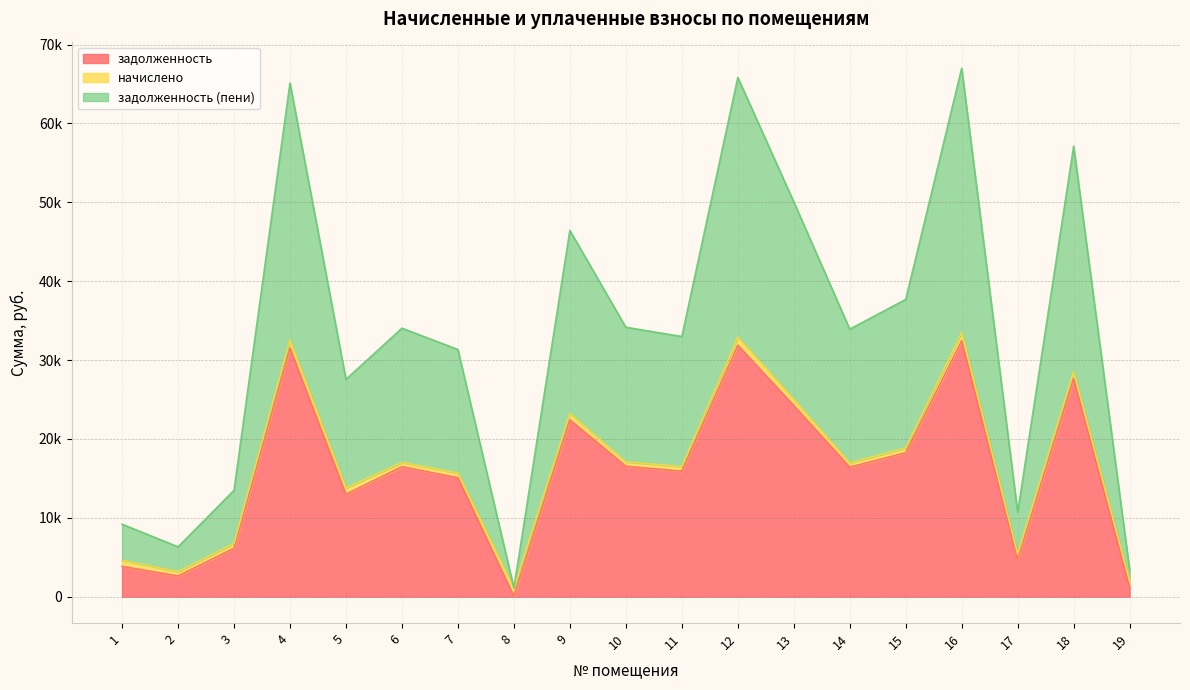

How many data points in задолженность are less than 16426?

9